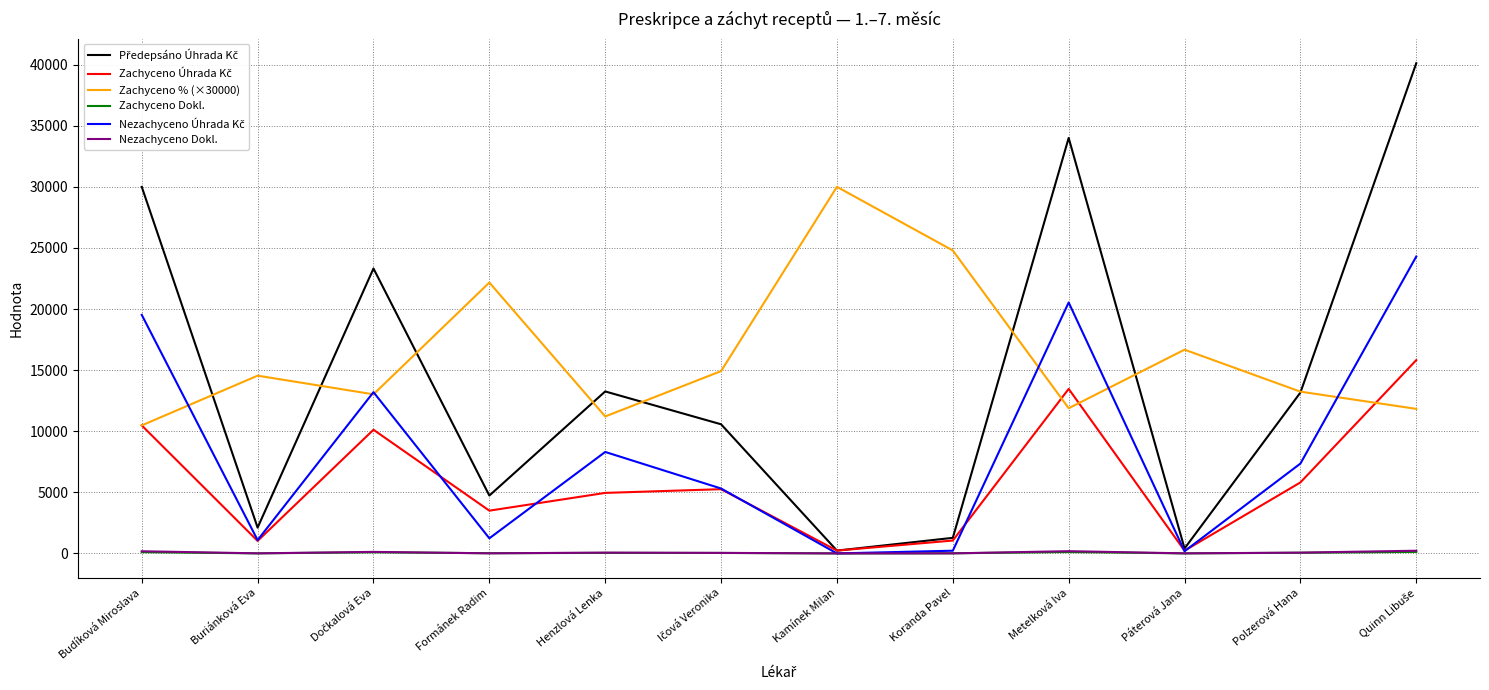

The Zachyceno % (×30000) series shows 12846.9 at Koranda Pavel. True or false?

False